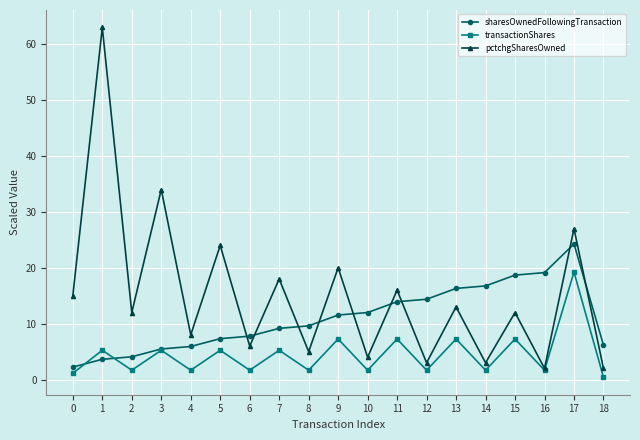

What is the difference between the maximum and minimum values in the sharesOwnedFollowingTransaction series?

22.0